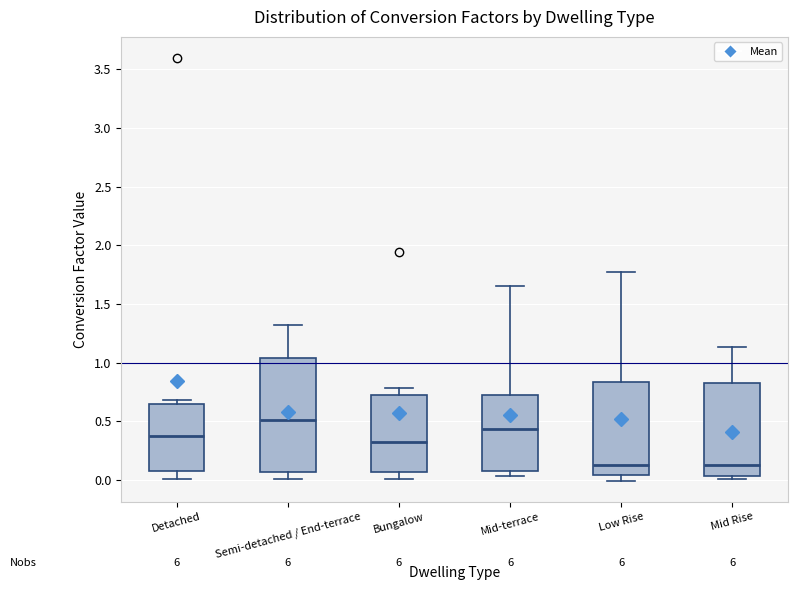

Reading left to right, transcribe this box plot: for each box, give where its median line is, the range the box spans, and where its two whiskers end, as read against the y-axis. The values are not printed on the chart, so give them approximately, as read against the axis.

Detached: median 0.35, box 0.05 to 0.65, whiskers 0.00 to 0.70
Semi-detached / End-terrace: median 0.50, box 0.05 to 1.05, whiskers 0.00 to 1.30
Bungalow: median 0.35, box 0.05 to 0.70, whiskers 0.00 to 0.80
Mid-terrace: median 0.45, box 0.05 to 0.70, whiskers 0.05 (just below the box's lower edge) to 1.65
Low Rise: median 0.10, box 0.05 to 0.85, whiskers 0.00 to 1.75
Mid Rise: median 0.15, box 0.05 to 0.85, whiskers 0.00 to 1.15